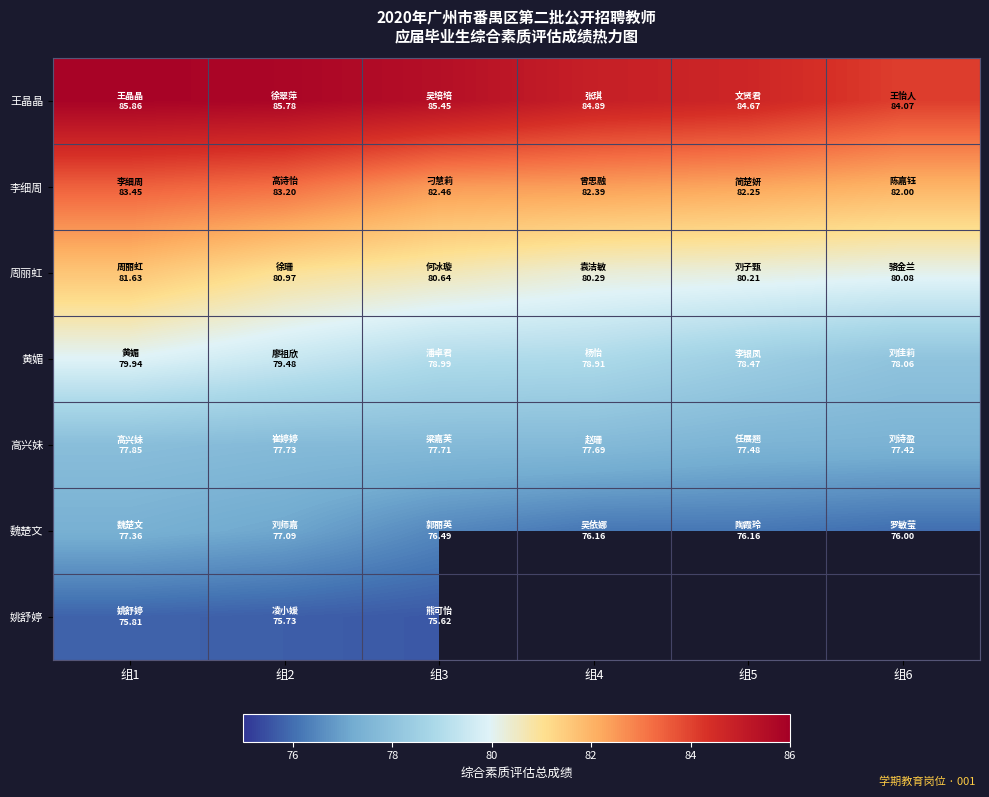

At which label does 姚舒婷 reach its minimum?

组3